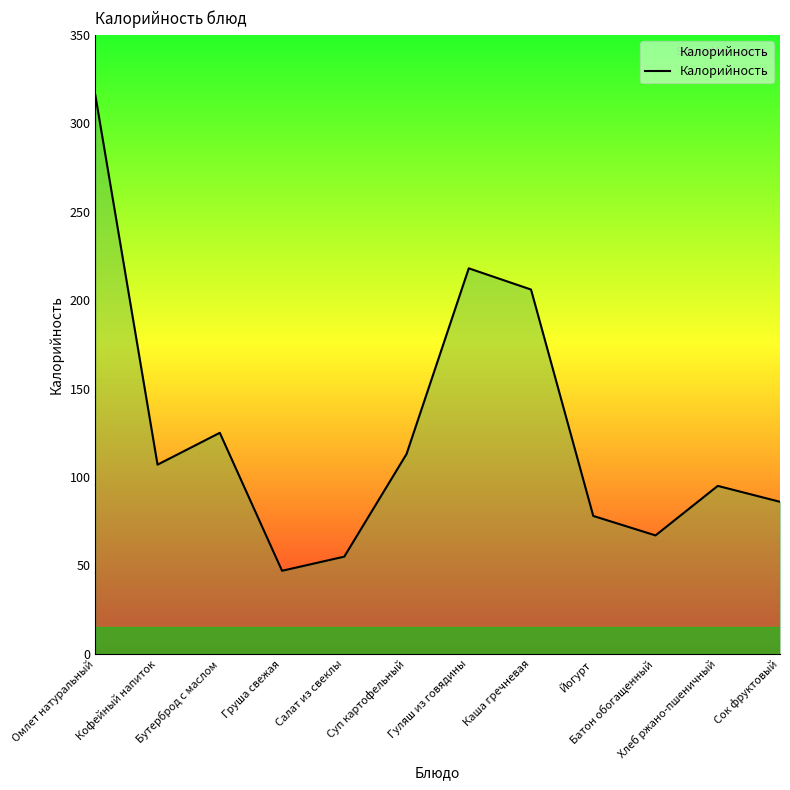

Does the chart display data point markers on the line(s)?

No